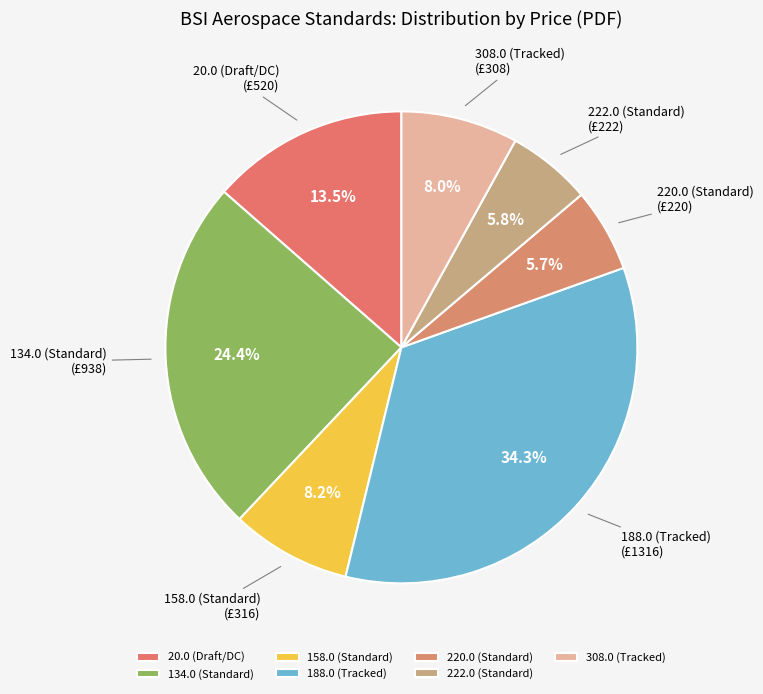

What is the ratio of the value at 220.0 (Standard) to the value at 158.0 (Standard)?

0.7